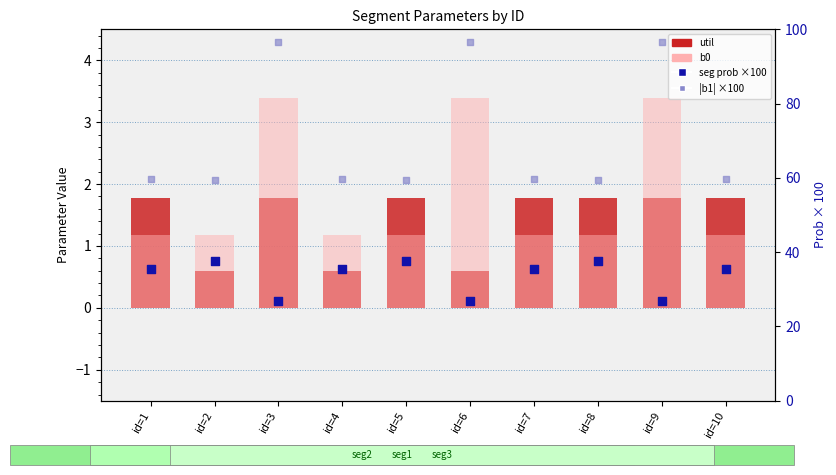

Which series has the widest spread of Y values?

b1 (abs)